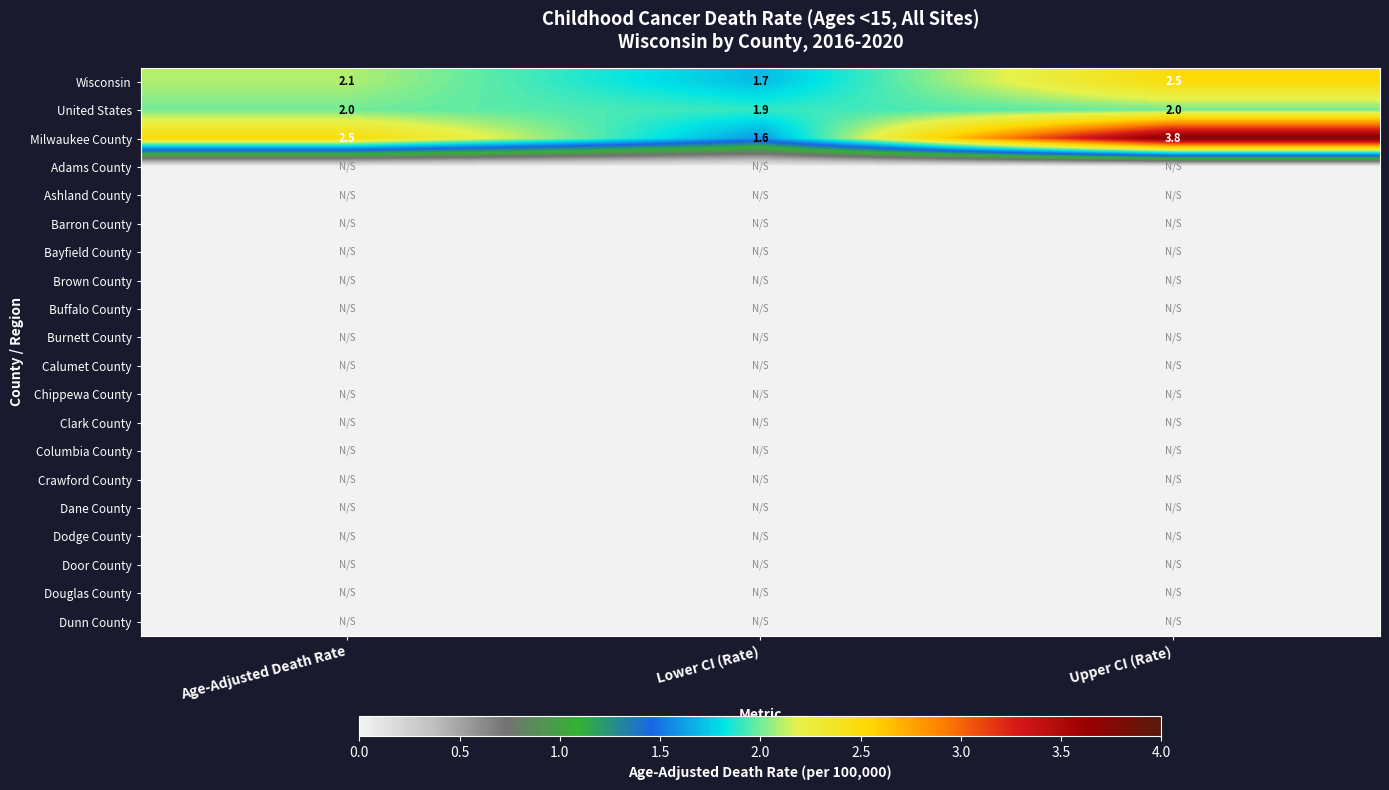

What is the sum of all Milwaukee County values?

7.9